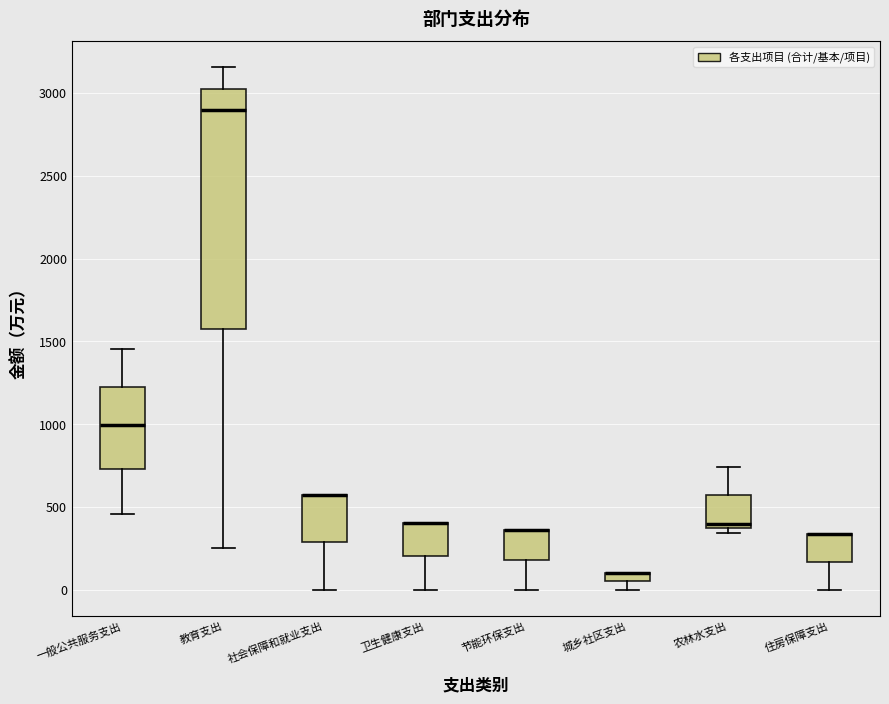

Where is the upper edge of the box for 卫生健康支出 on the y-axis? The values are not printed on the chart, so give them approximately, as read against the axis.

400